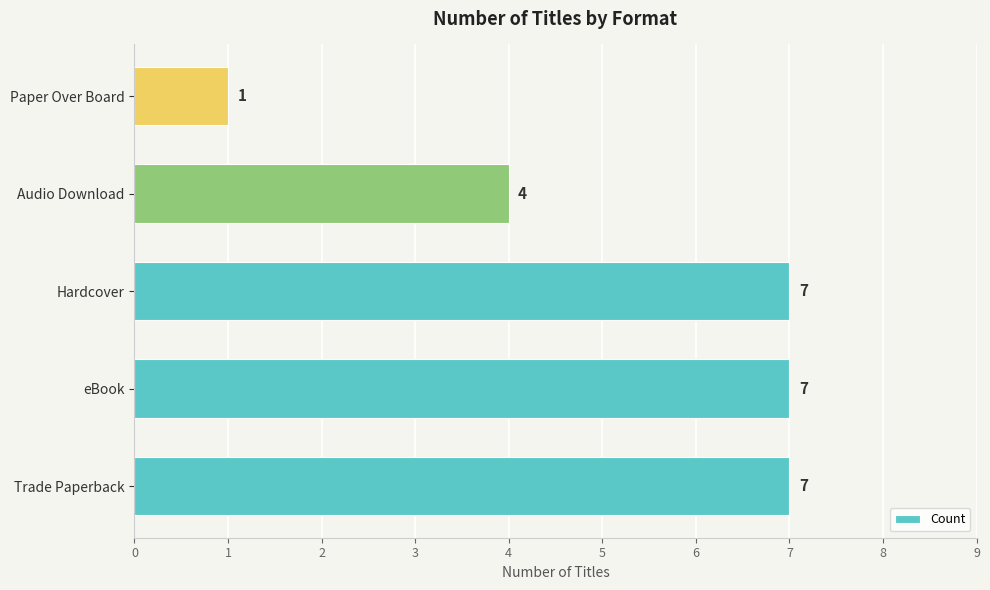

Count the number of data series in this chart.

1